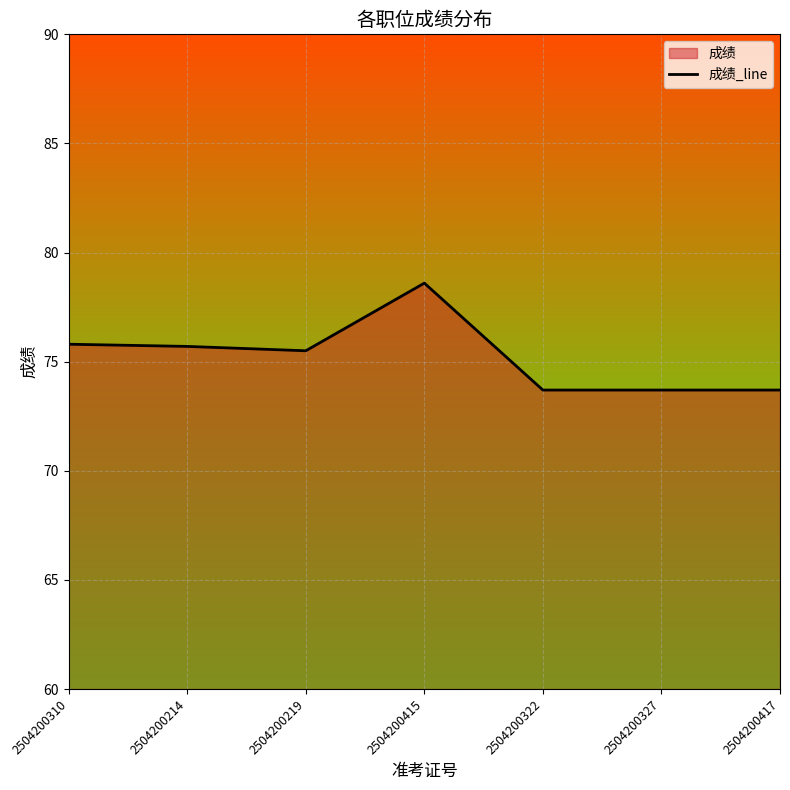

Reading left to right, what are all the values shown in this chart?

75.8	75.7	75.5	78.6	73.7	73.7	73.7